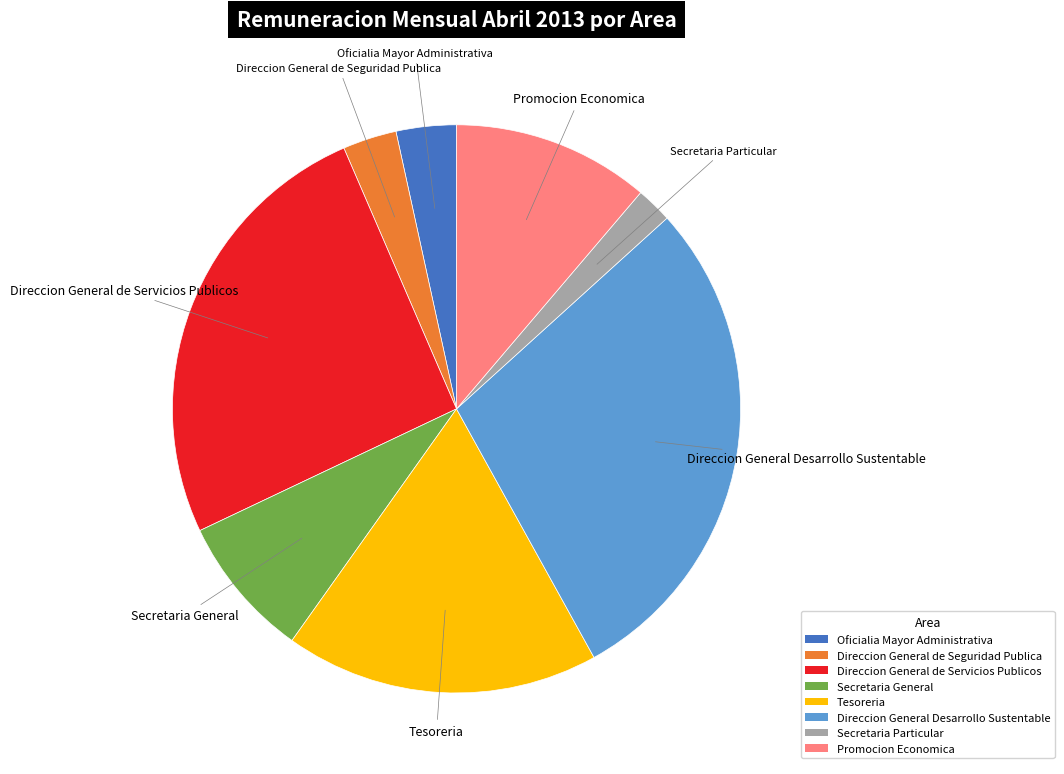

Count the number of slices in the pie.

8